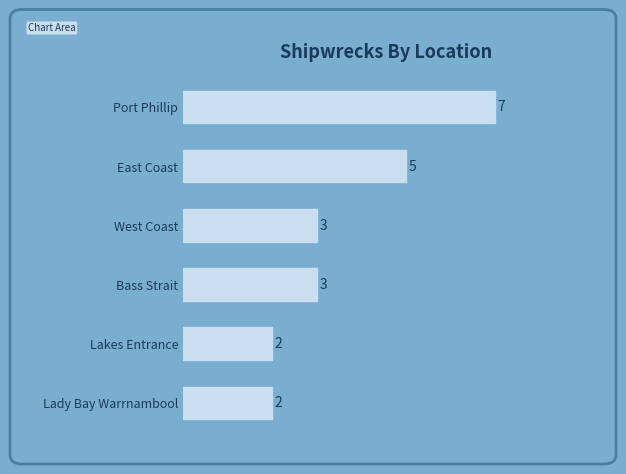

Read the value at West Coast.

3